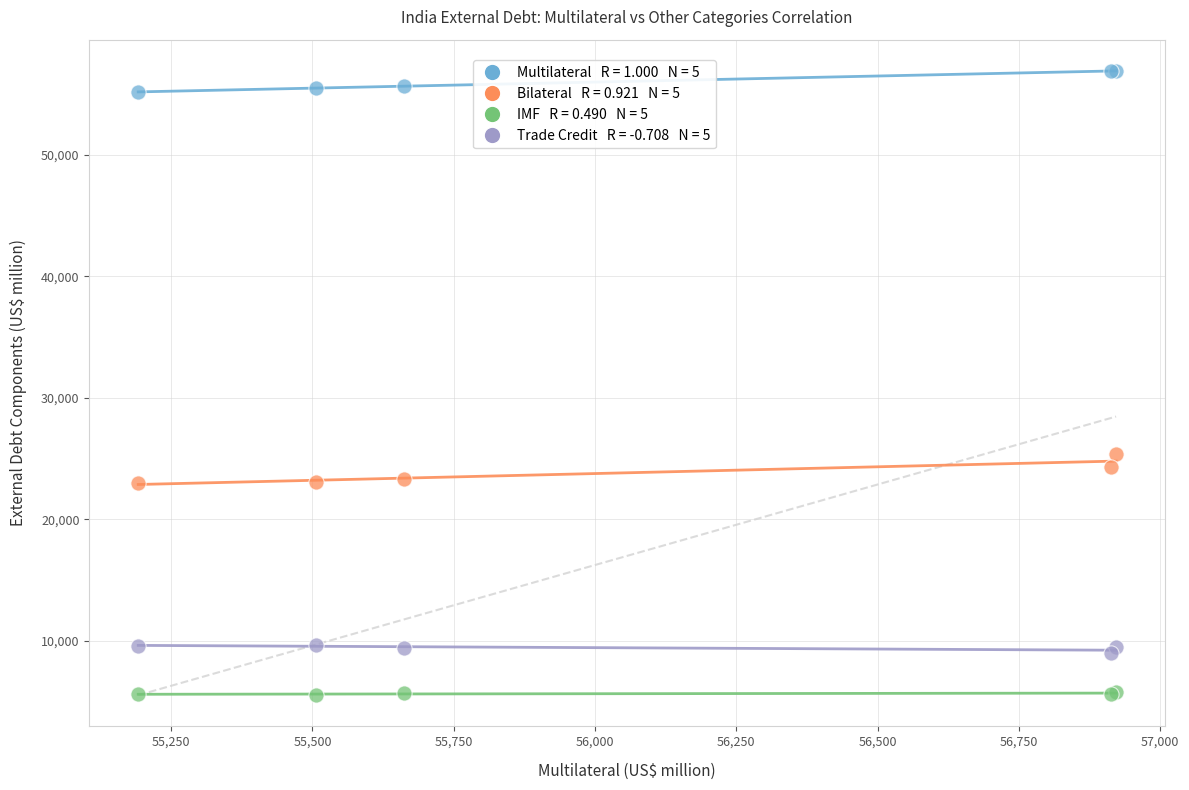

Across all series, what Y value is closest to 31228?

25338.5